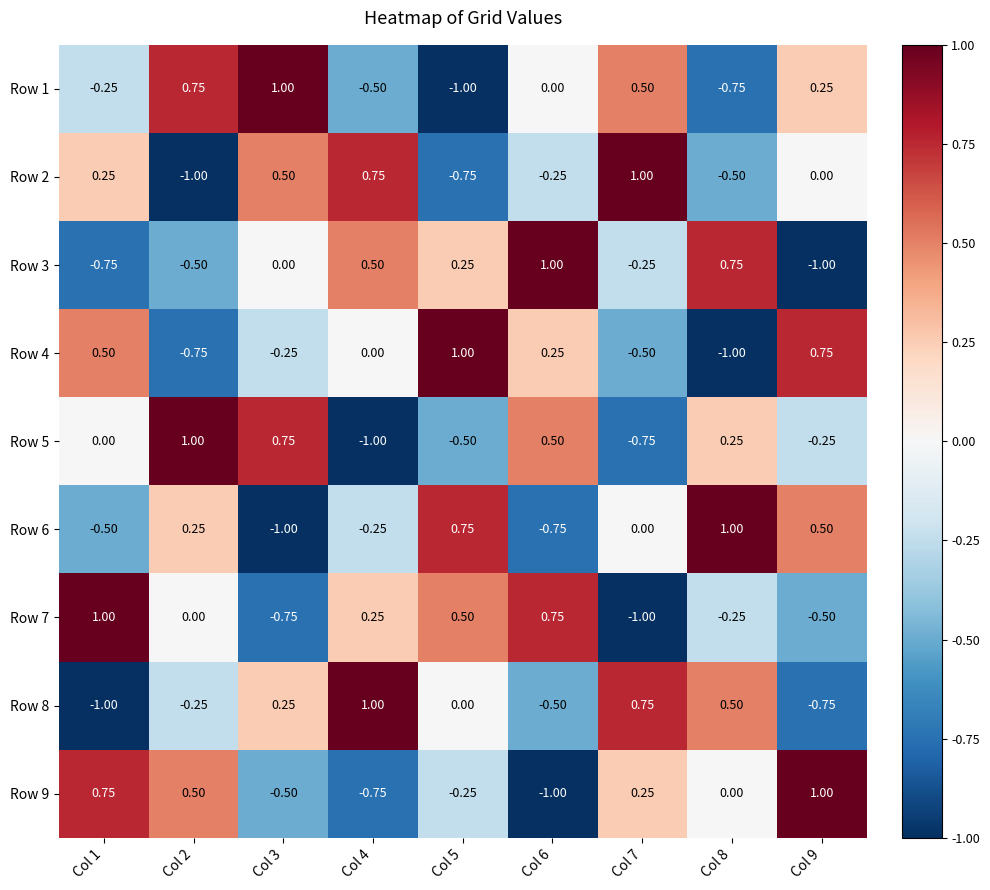

Is the value of Row 3 at Col 3 greater than the value of Row 7 at Col 6?

No